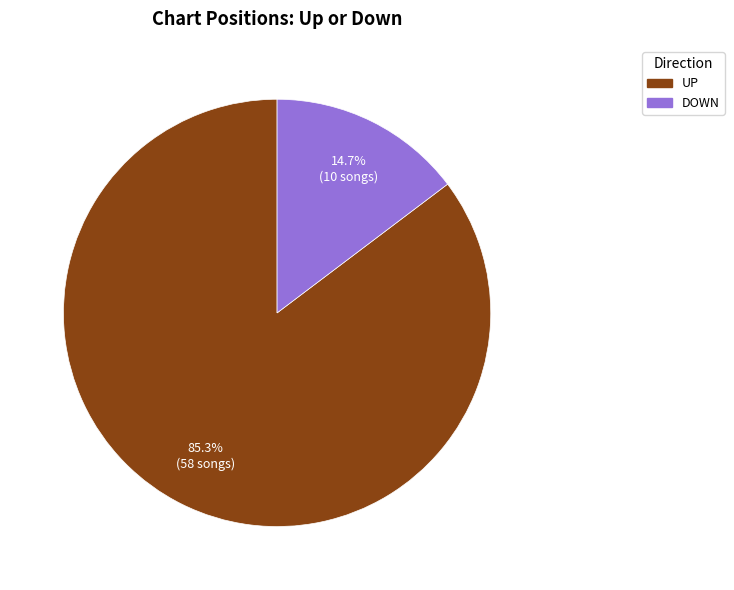

Is there any slice that represents more than half of the pie?

Yes